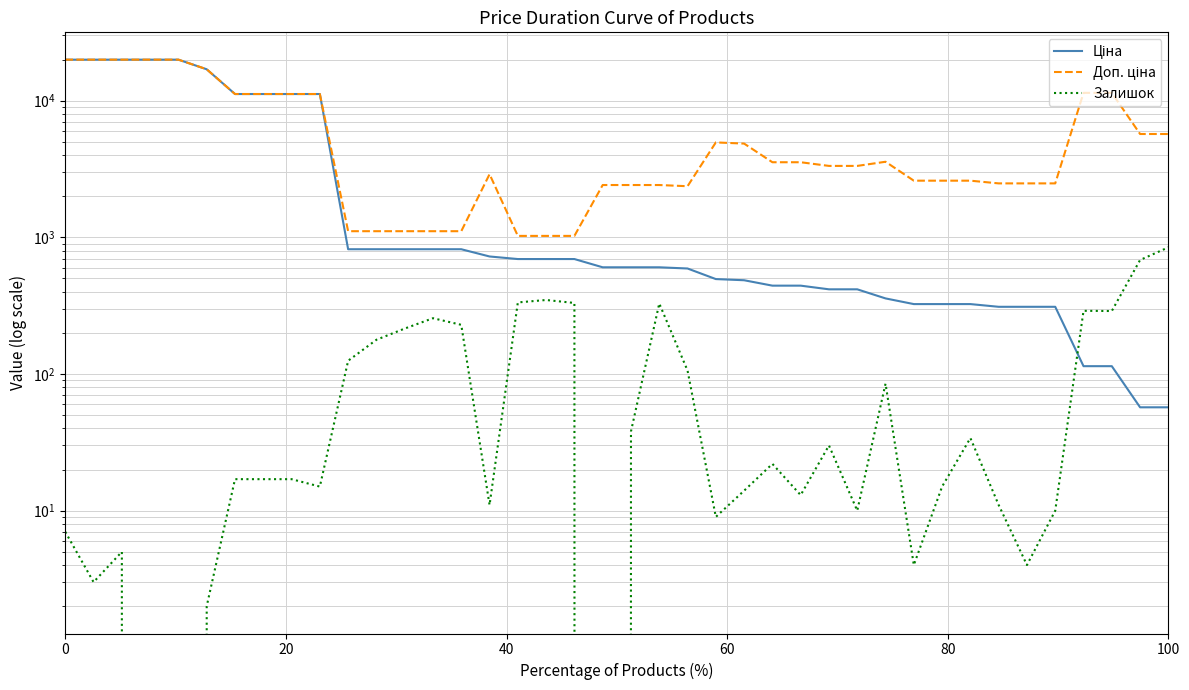

Does the chart display data point markers on the line(s)?

No